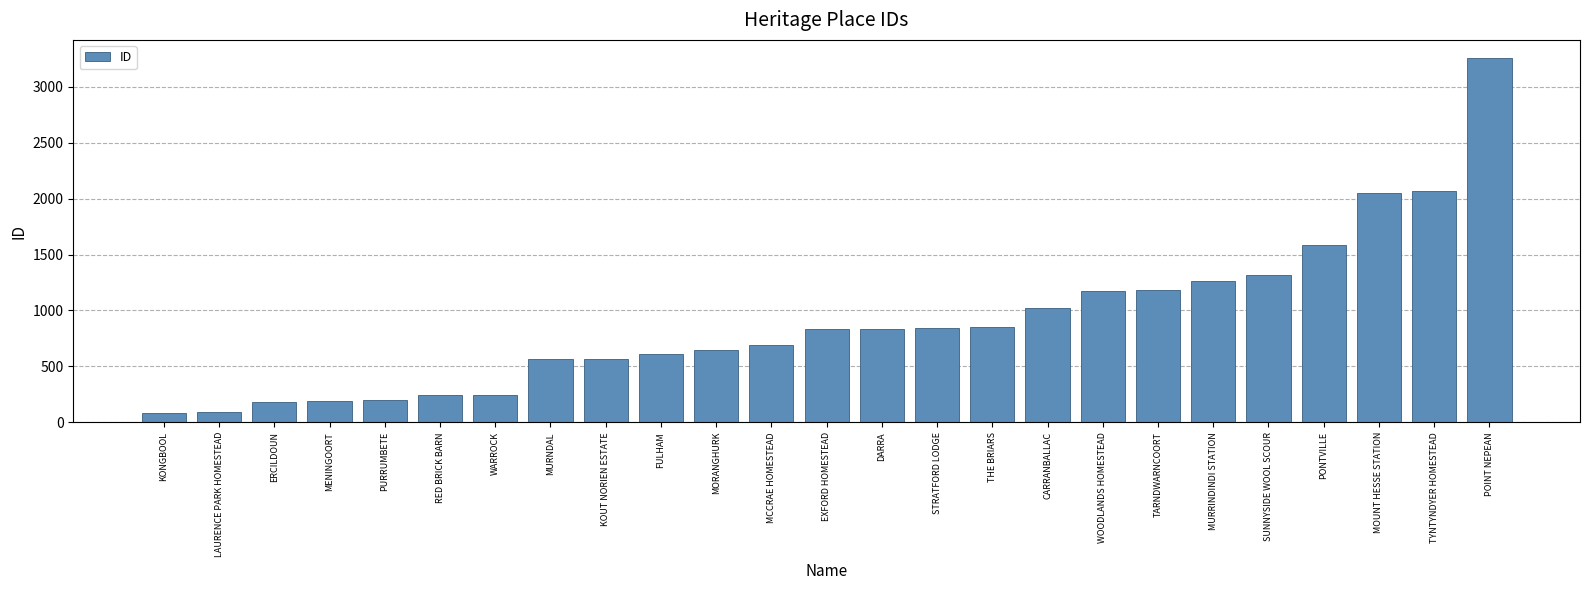

How many series are shown in this chart?

1